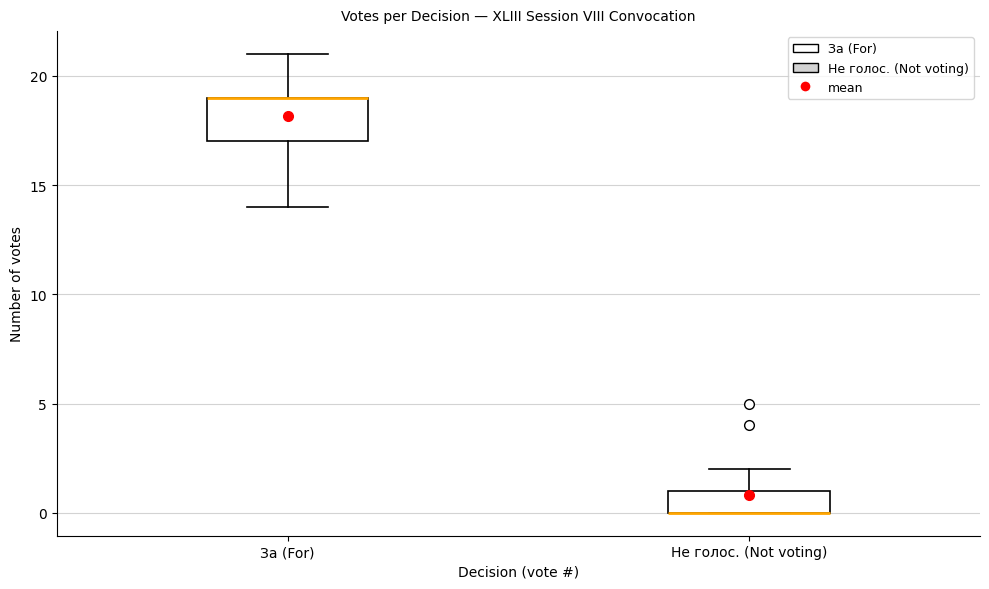

Where is the upper edge of the box for За (For) on the y-axis? The values are not printed on the chart, so give them approximately, as read against the axis.

19